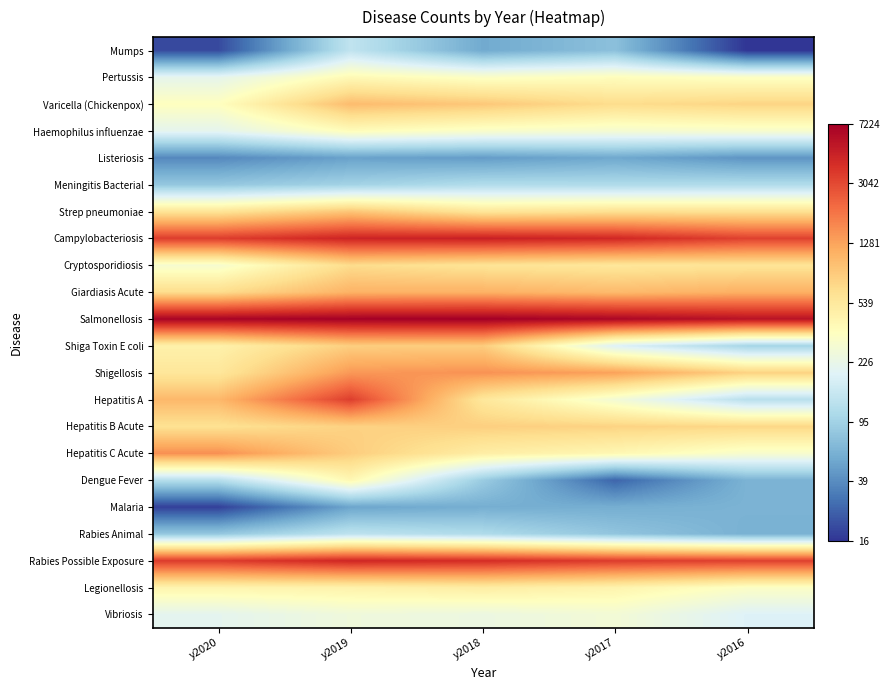

What is the spread (max minus min) of values at y2019?

4.9